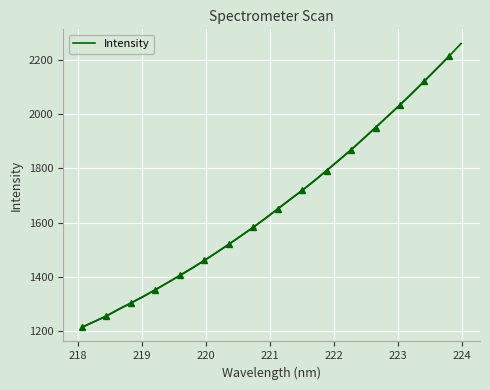

What is the highest value of the Intensity series?

2259.1